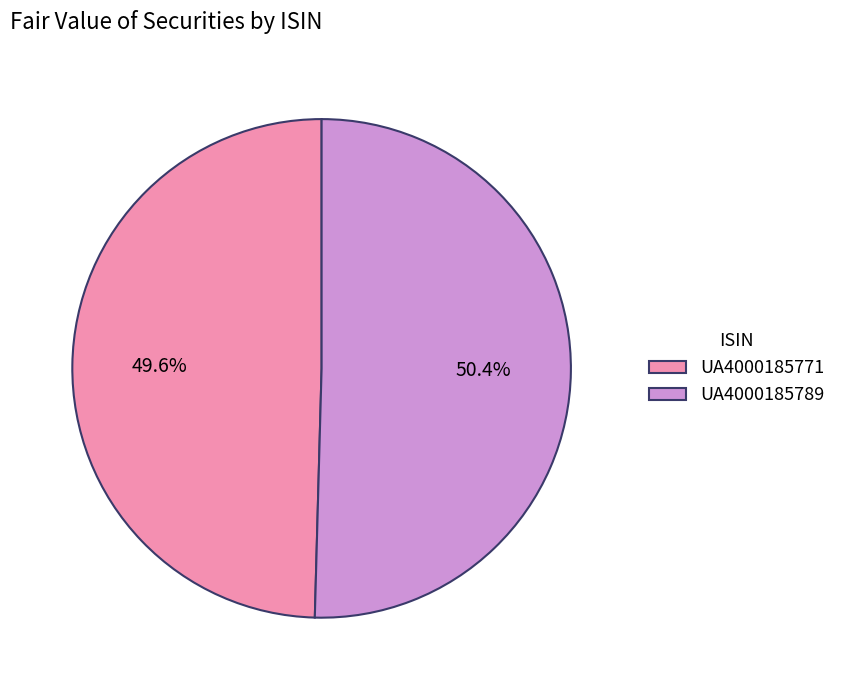

To the nearest percent, what portion does UA4000185771 represent?

50%